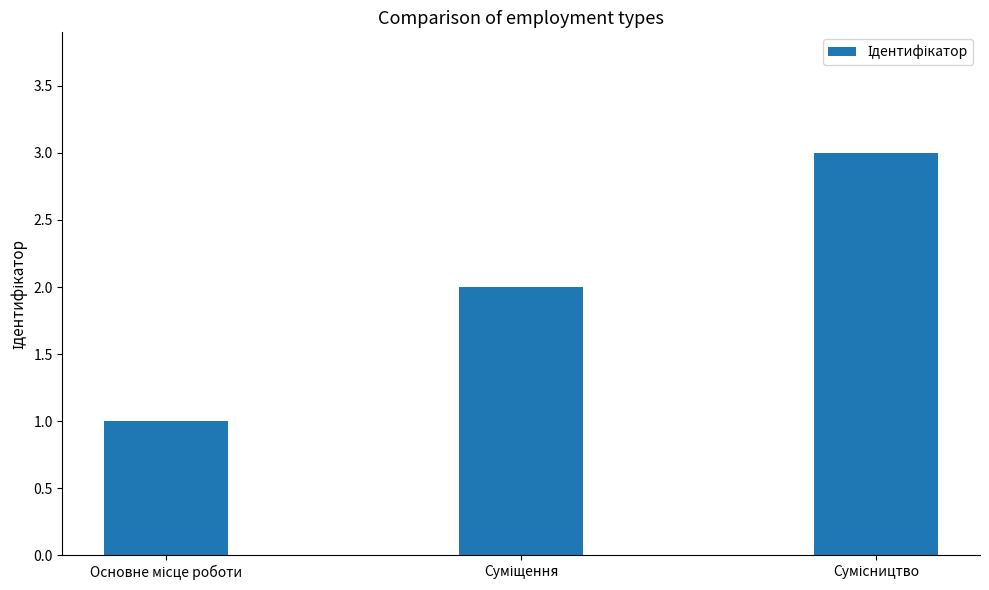

What is the difference between the maximum and minimum values?

2